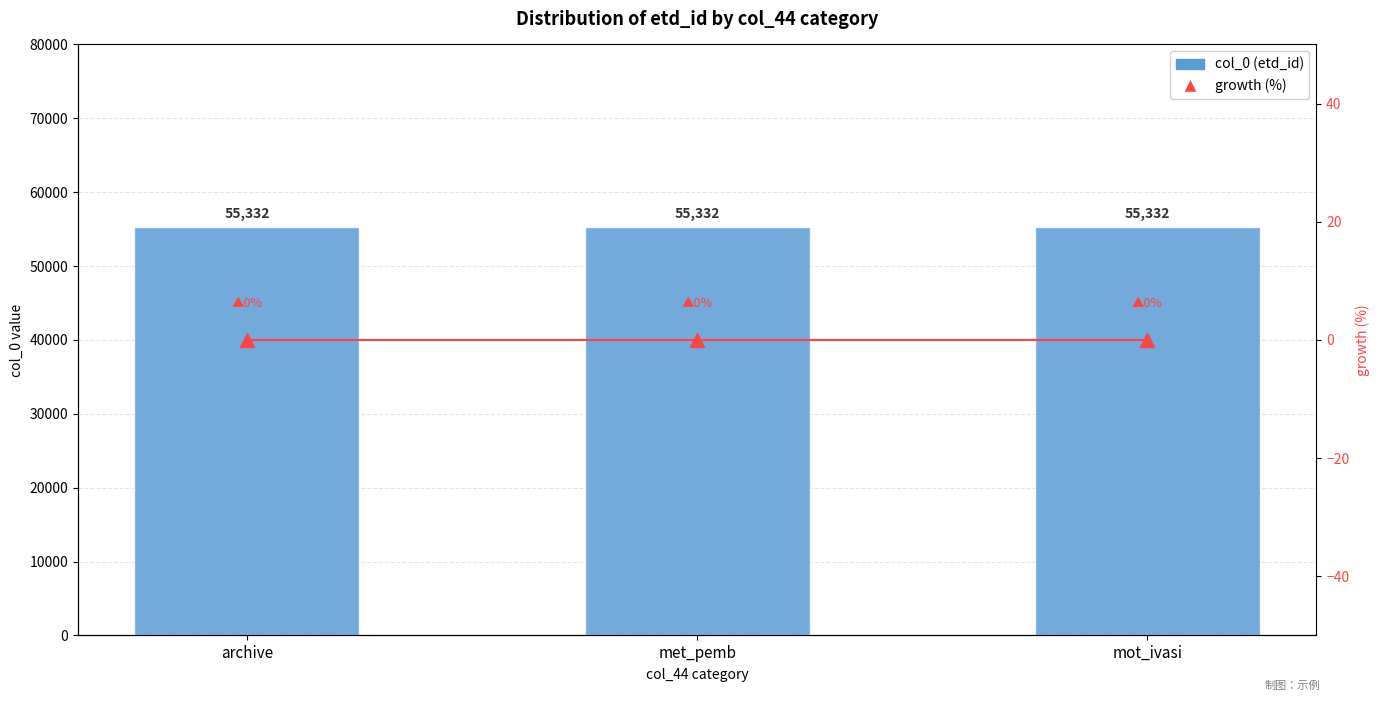

Reading right to left, what are all the values shown in this chart?

col_0 (etd_id): mot_ivasi=55332	met_pemb=55332	archive=55332
growth (%): mot_ivasi=0	met_pemb=0	archive=0